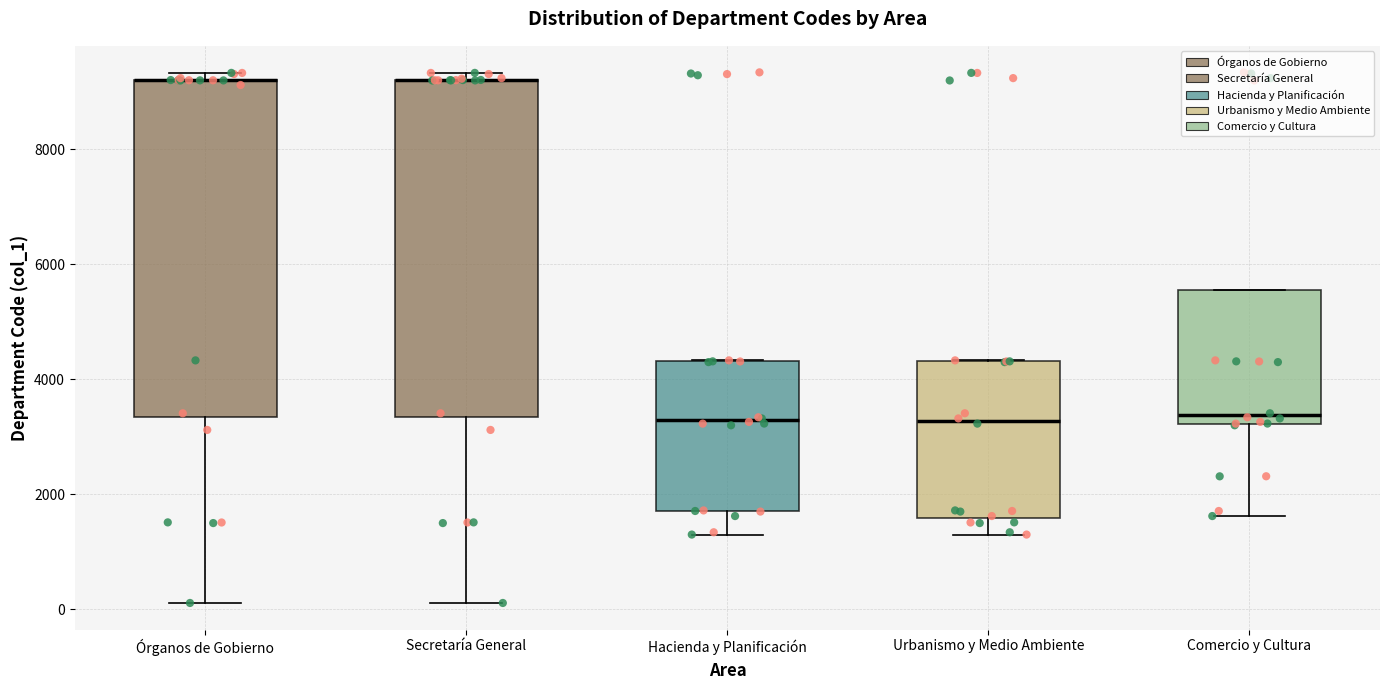

Reading left to right, transcribe this box plot: for each box, give where its median line is, the range the box spans, and where its two whiskers end, as read against the y-axis. The values are not printed on the chart, so give them approximately, as read against the axis.

Órganos de Gobierno: median 9200 (drawn on the box's upper edge), box 3400 to 9200, whiskers 200 to 9400
Secretaría General: median 9200 (drawn on the box's upper edge), box 3400 to 9200, whiskers 200 to 9400
Hacienda y Planificación: median 3200, box 1800 to 4400, whiskers 1400 to 4400
Urbanismo y Medio Ambiente: median 3200, box 1600 to 4400, whiskers 1400 to 4400
Comercio y Cultura: median 3400, box 3200 to 5600, whiskers 1600 to 5600